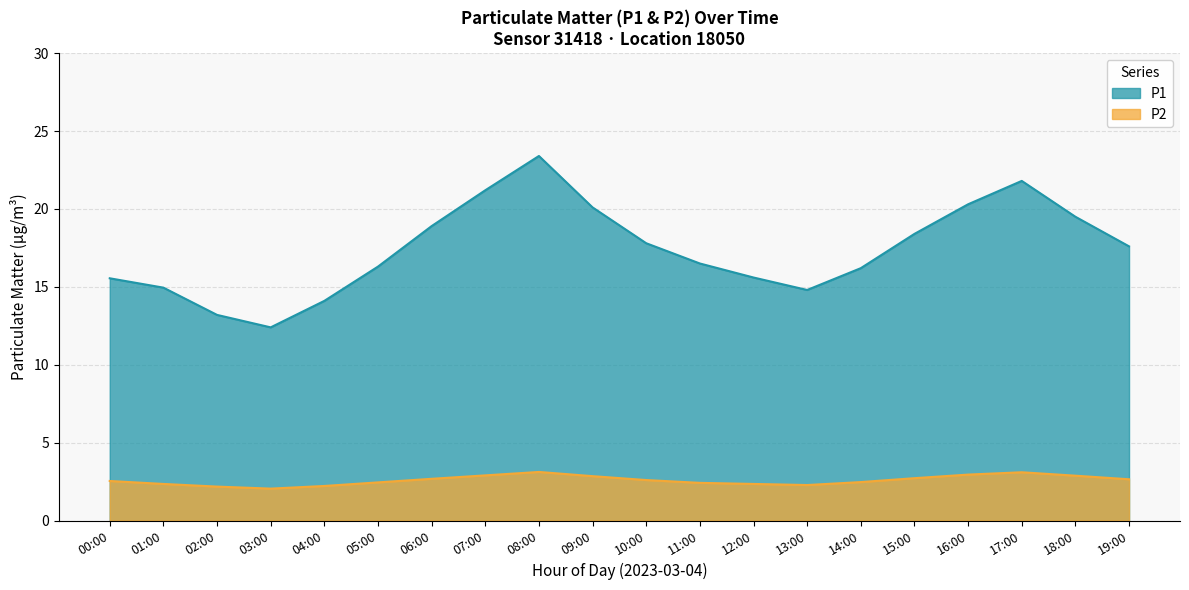

What is the minimum value for P2?

12.4